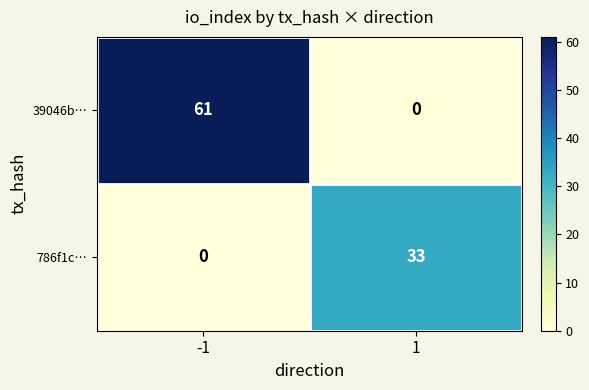

At how many categories does at least one series exceed 56?

1